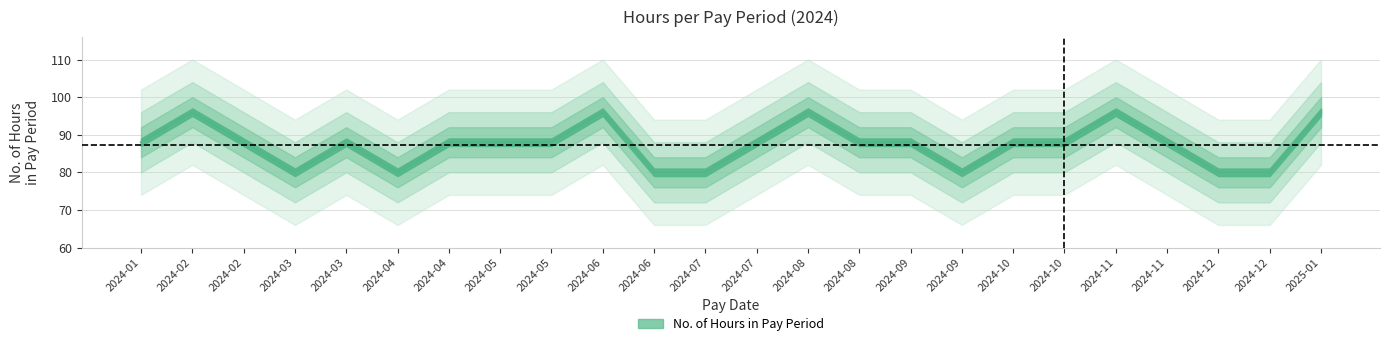

List the labels in order of value, smallest first.

2024-03, 2024-04, 2024-06, 2024-07, 2024-09, 2024-12, 2024-12, 2024-01, 2024-02, 2024-03, 2024-04, 2024-05, 2024-05, 2024-07, 2024-08, 2024-09, 2024-10, 2024-10, 2024-11, 2024-02, 2024-06, 2024-08, 2024-11, 2025-01